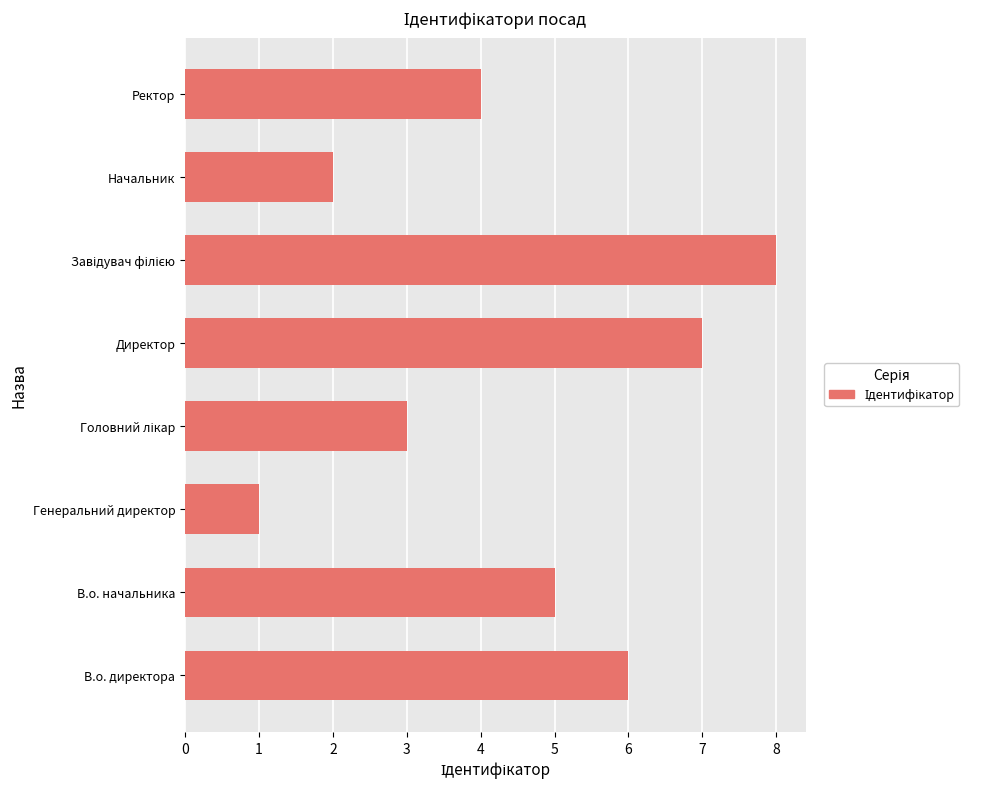

What is the approximate value at В.о. начальника?

5